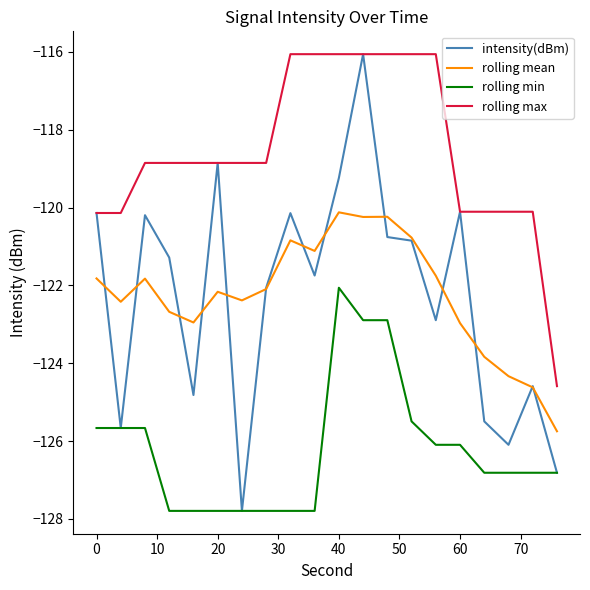

True or false: rolling mean and rolling min intersect in this chart.

False